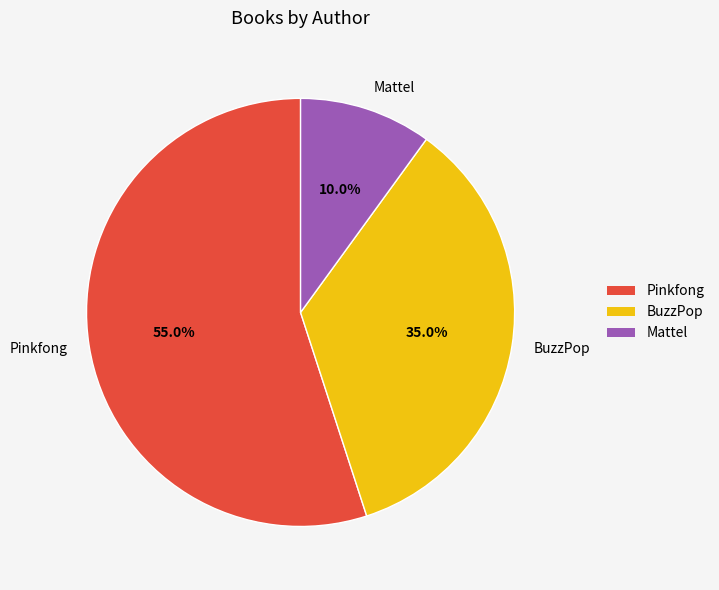

True or false: BuzzPop accounts for 27% of the total.

False